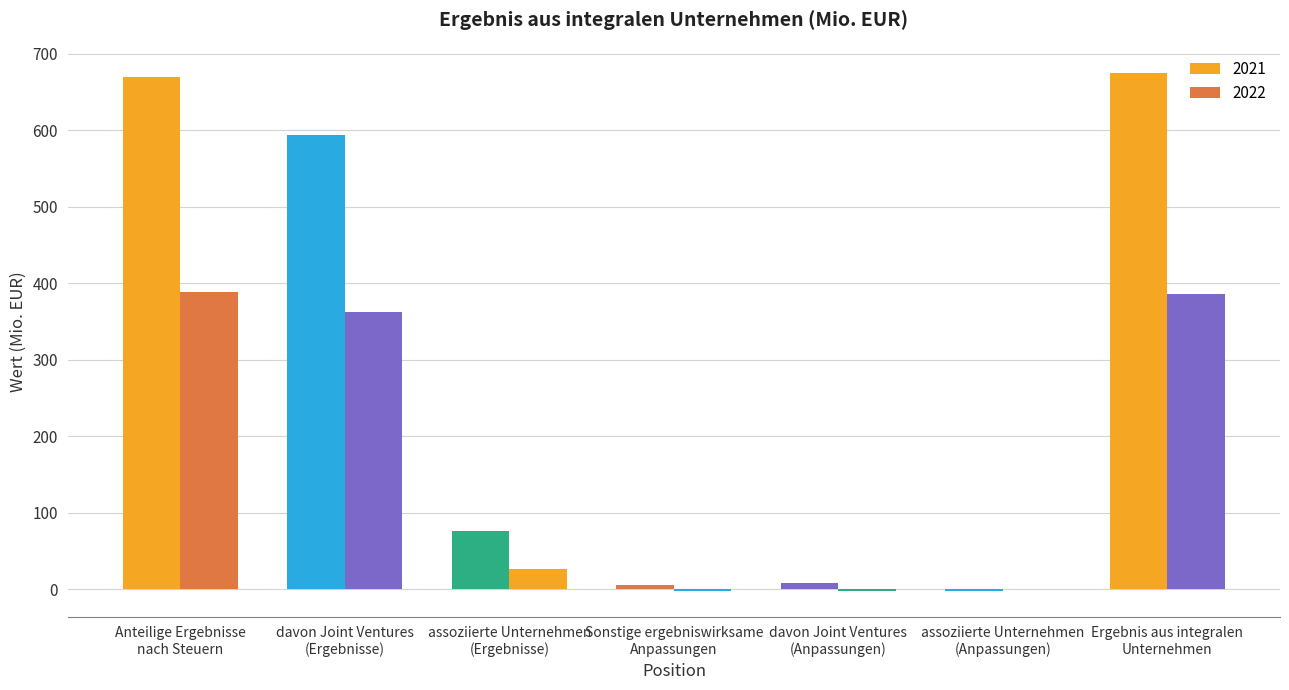

How many series are shown in this chart?

2